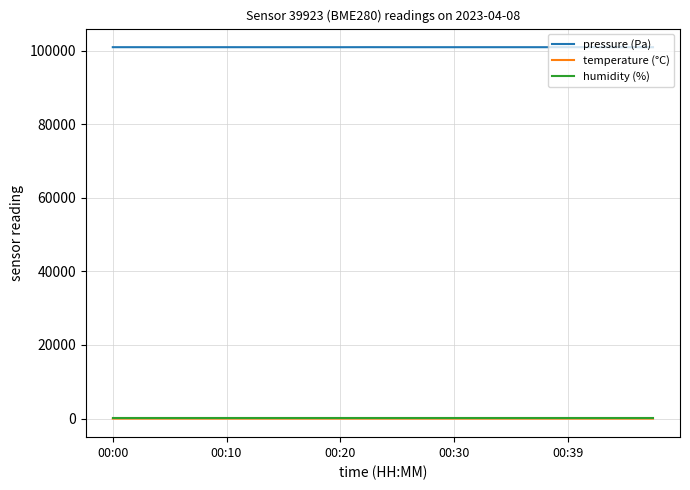

Which series has the largest range (max minus min)?

pressure (Pa)